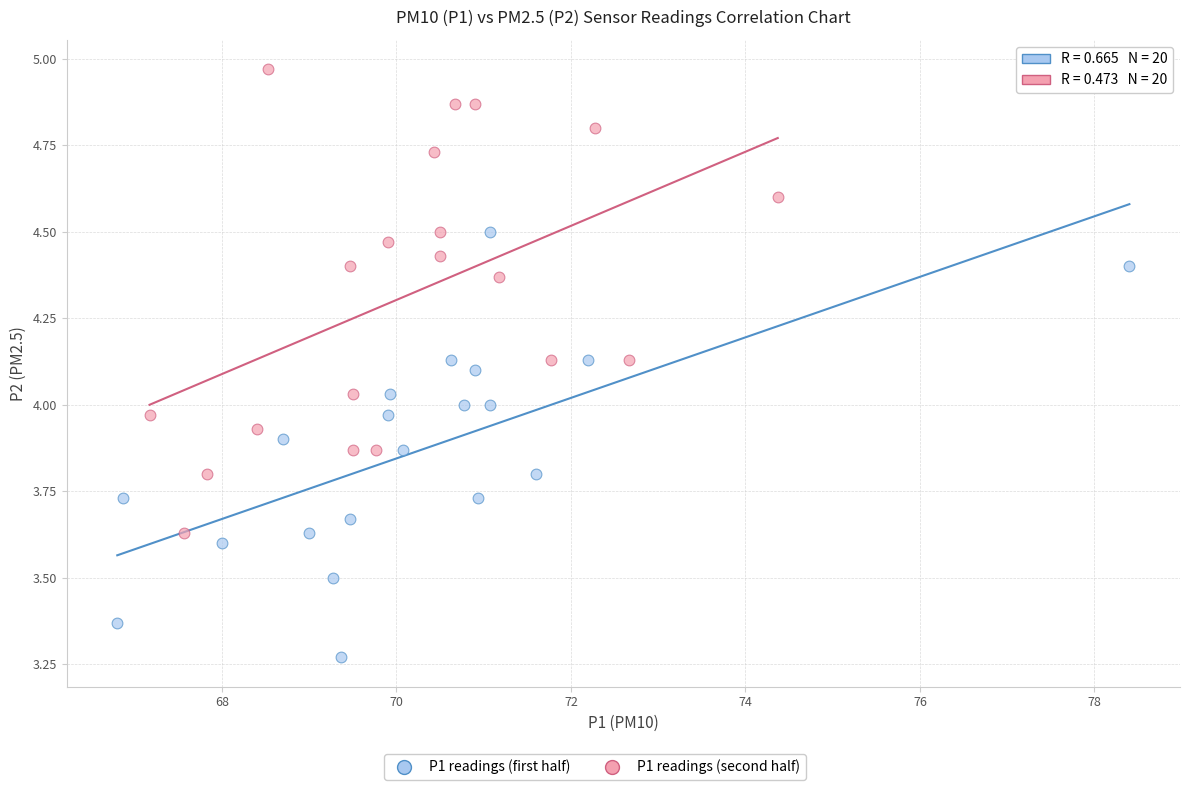

Which series reaches the minimum Y coordinate?

P1 readings (first half)